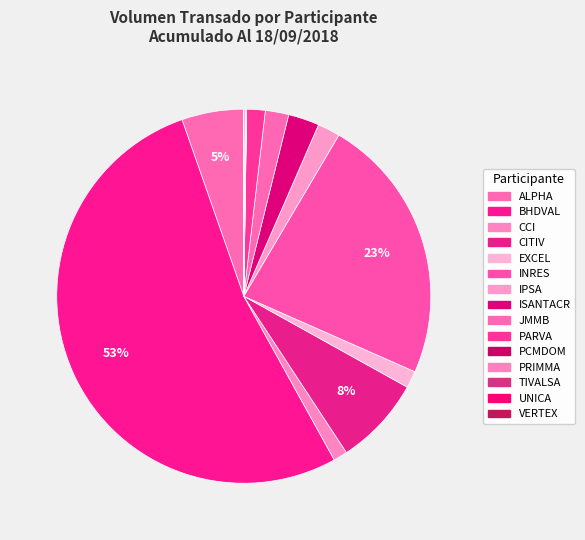

What is the change in value from INRES to JMMB?

-2246588042.4